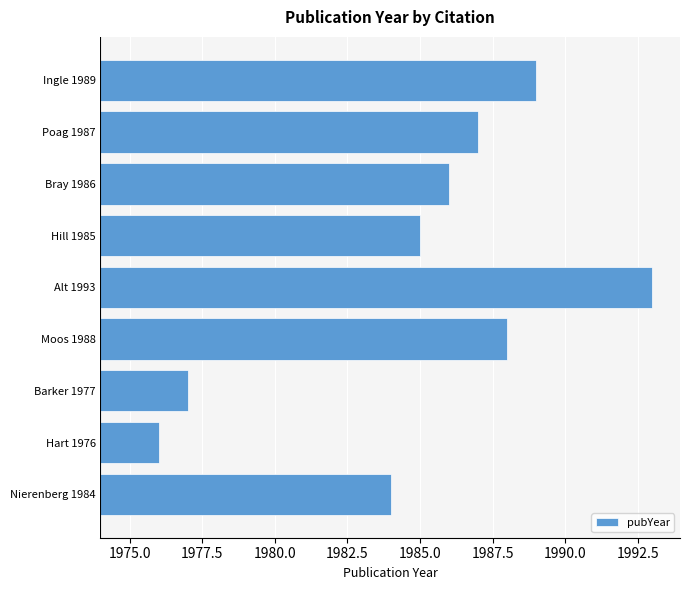

How many distinct data groups are displayed?

1